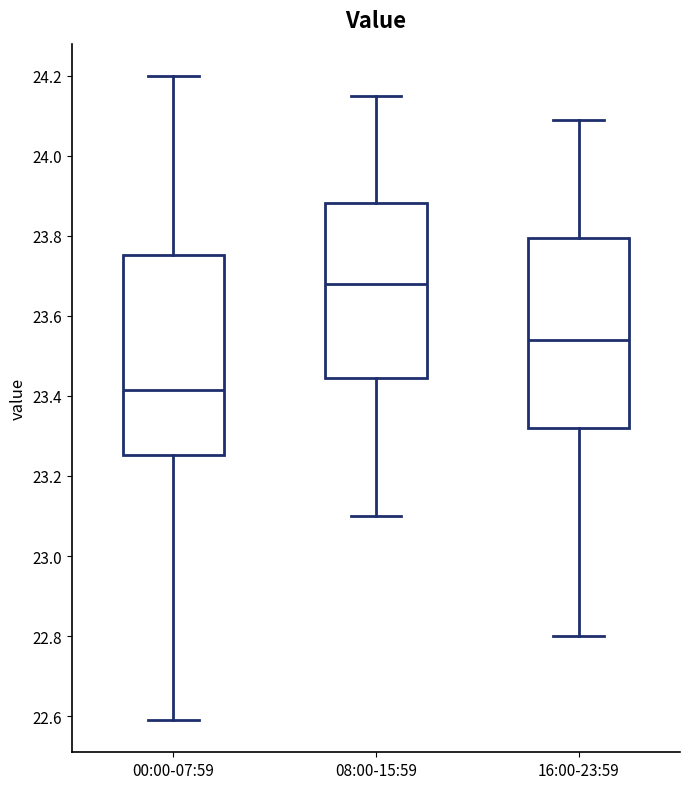

Where does the upper whisker of the box for 16:00-23:59 end on the y-axis? The values are not printed on the chart, so give them approximately, as read against the axis.

24.10